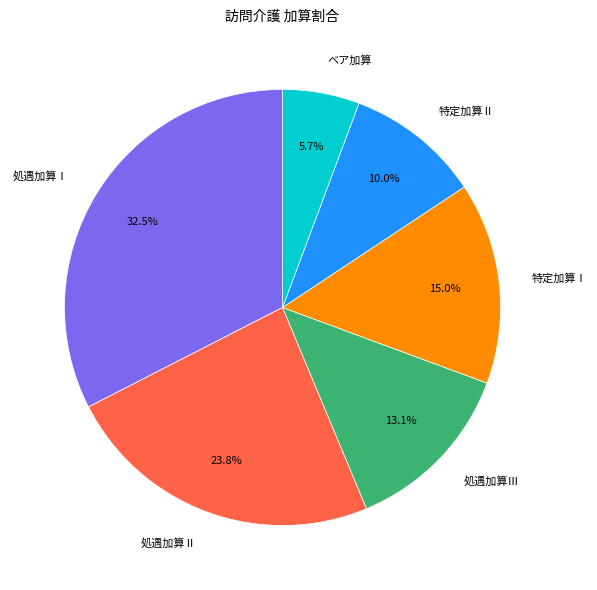

To the nearest percent, what is the average slice percentage?

17%